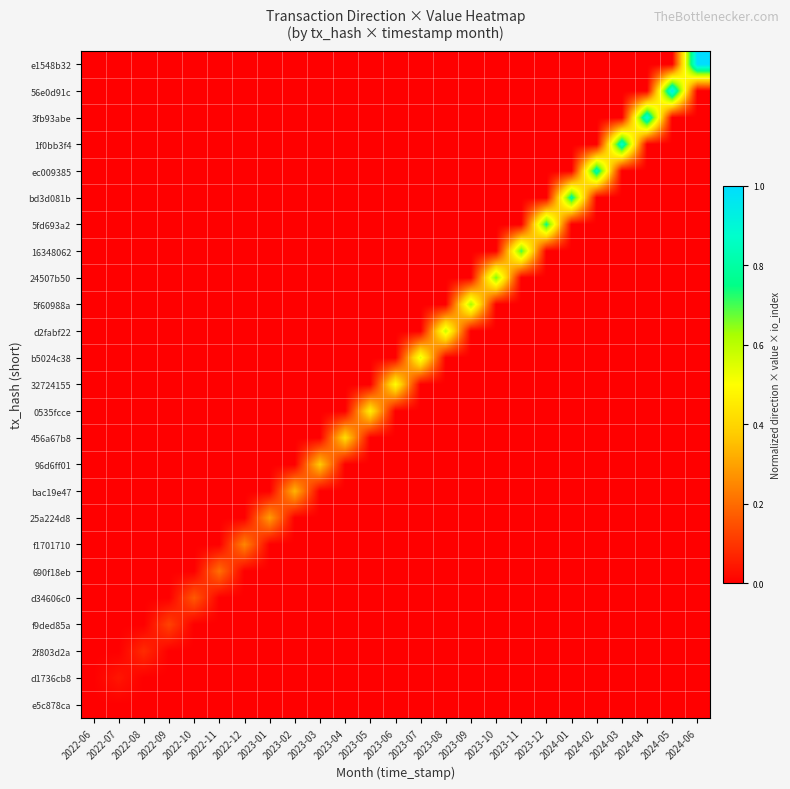

Rank the series by their maximum value, from lowest to highest.

e5c878ca, d1736cb8, 2f803d2a, f9ded85a, d34606c0, 690f18eb, f1701710, 25a224d8, bac19e47, 96d6ff01, 456a67b8, 0535fcce, 32724155, b5024c38, d2fabf22, 5f60988a, 24507b50, 16348062, 5fd693a2, bd3d081b, ec009385, 1f0bb3f4, 3fb93abe, 56e0d91c, e1548b32